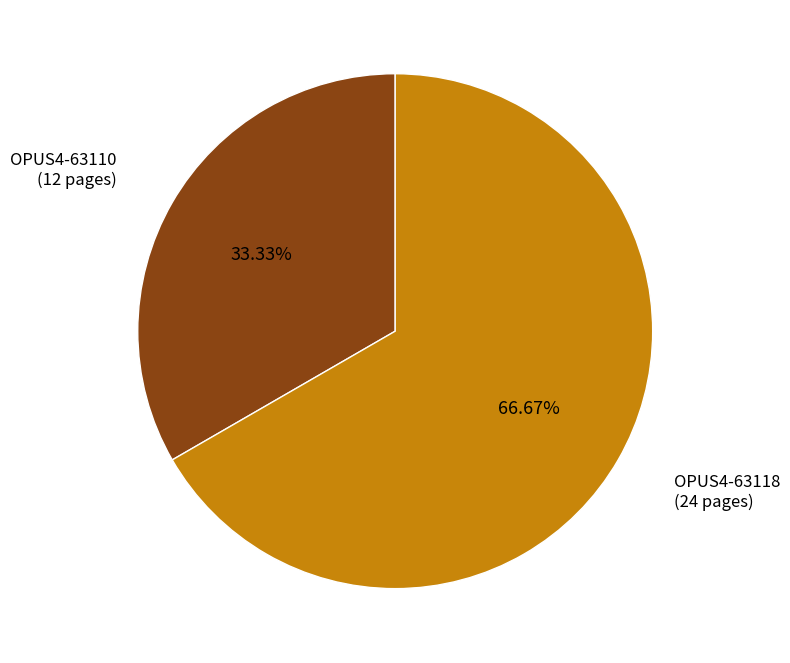

Is there any slice that represents more than half of the pie?

Yes